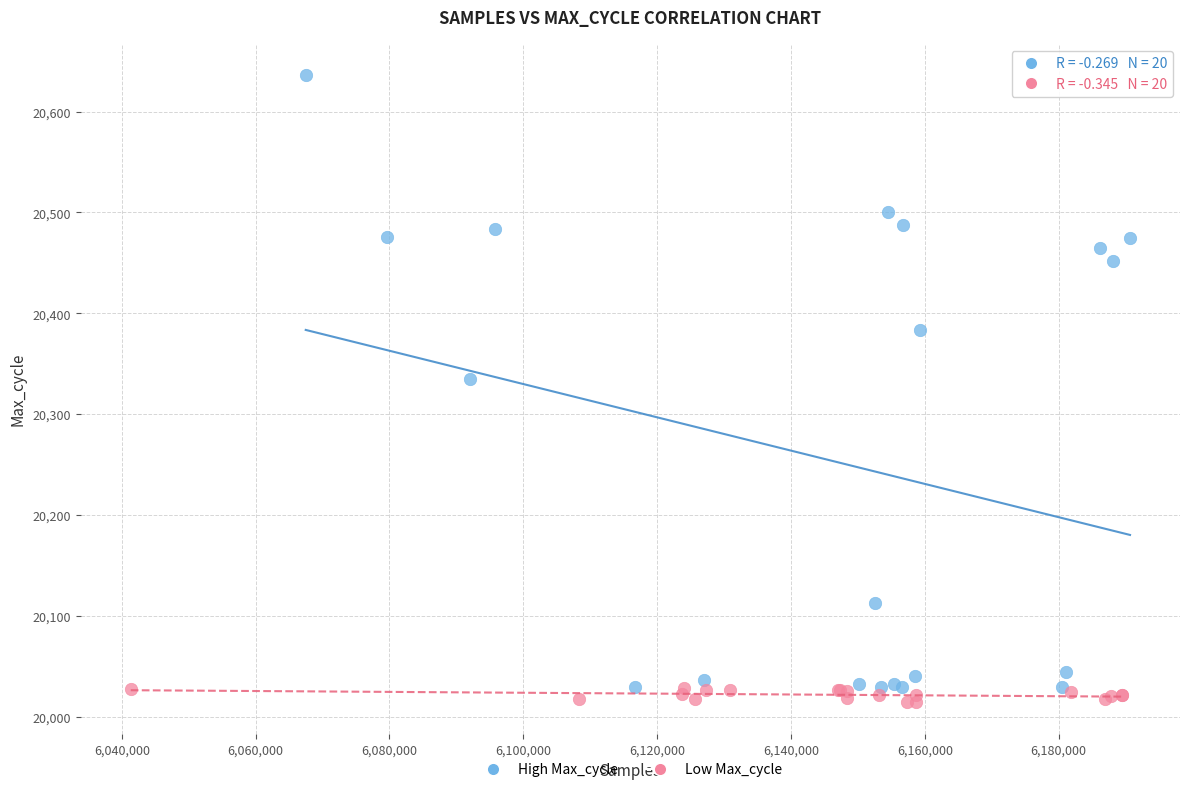

Which series has the largest Y range (max minus min)?

High Max_cycle